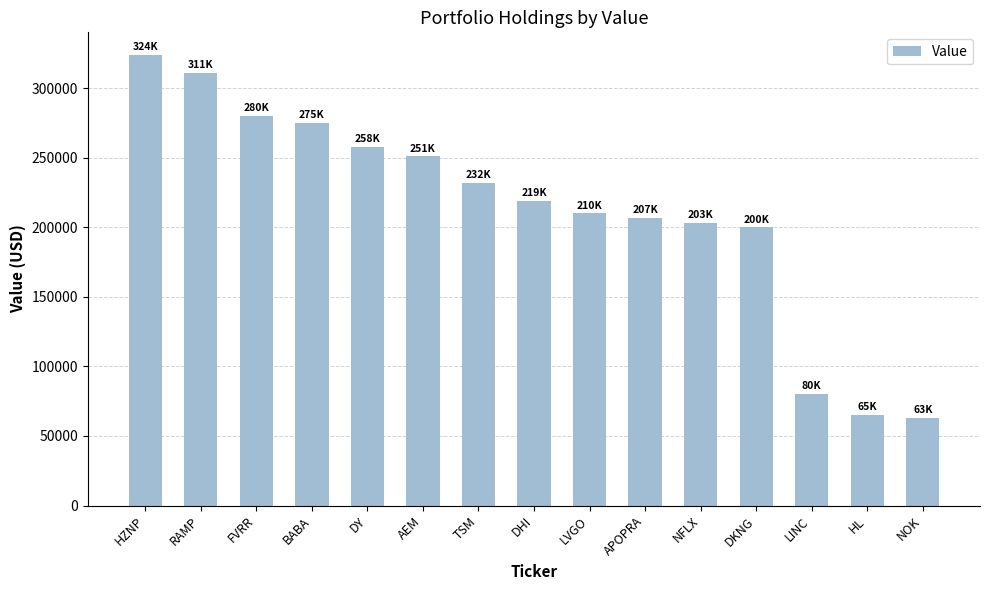

Reading left to right, list all the values displayed in this chart.

HZNP=324000	RAMP=311000	FVRR=280000	BABA=275000	DY=258000	AEM=251000	TSM=232000	DHI=219000	LVGO=210000	APOPRA=207000	NFLX=203000	DKNG=200000	LINC=80000	HL=65000	NOK=63000